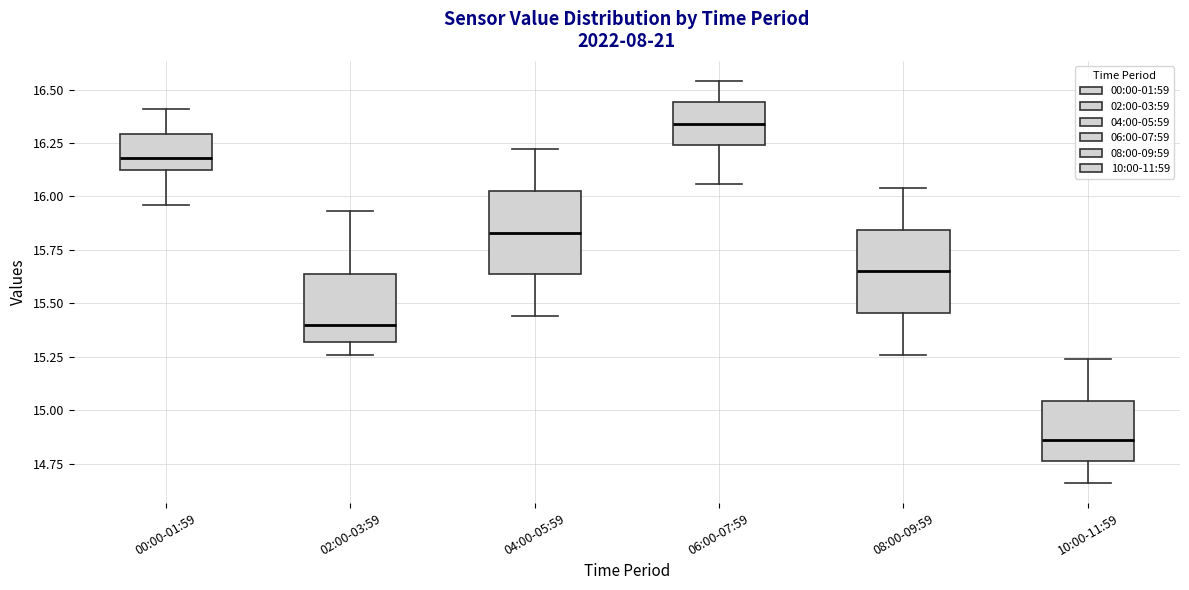

Which box's median line is the lowest?

10:00-11:59